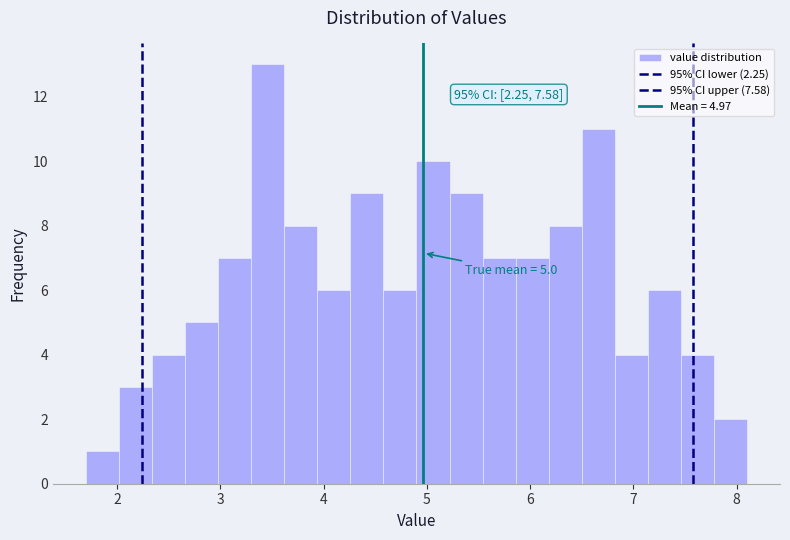

Around what value on the x-axis is the tallest bar? Give the approximate position of its centre, as read against the axis.

3.5